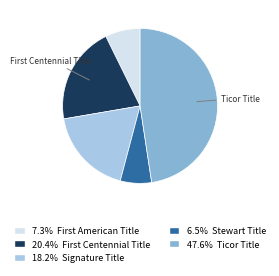

Is there any slice that represents more than half of the pie?

No